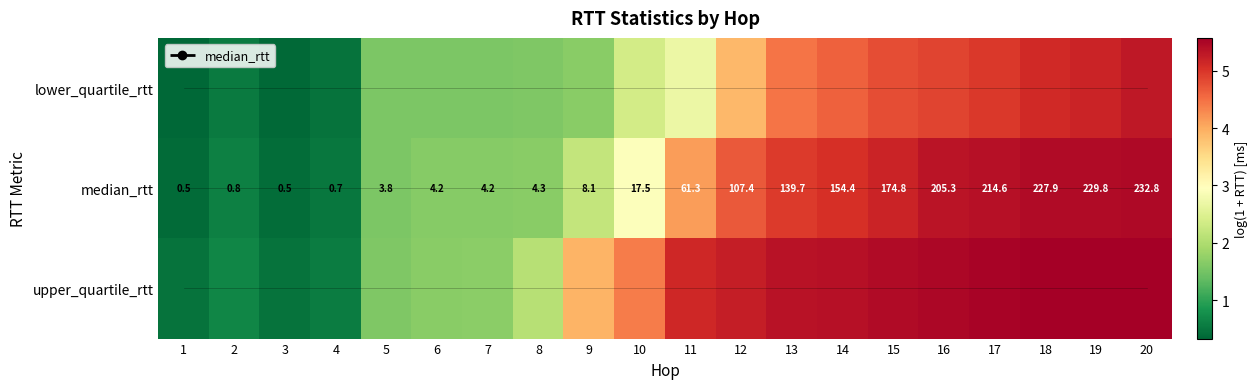

Which has a higher value, 19 or 4?

19